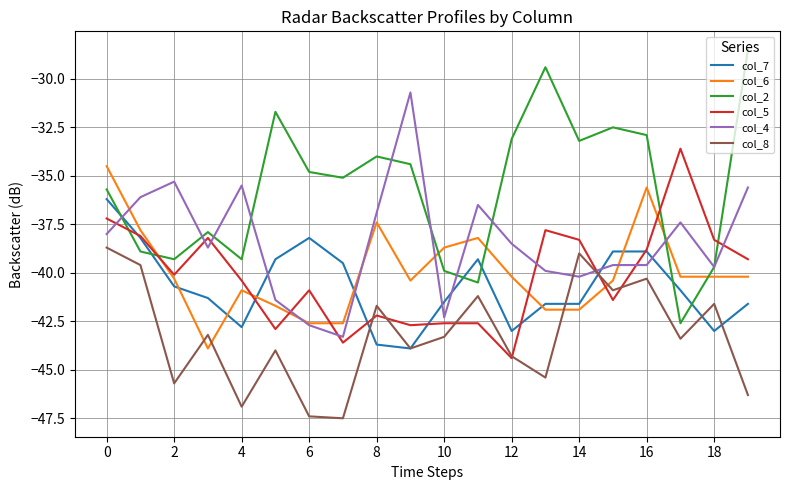

Which series ends up on top after the final intersection of col_8 and col_5?

col_5